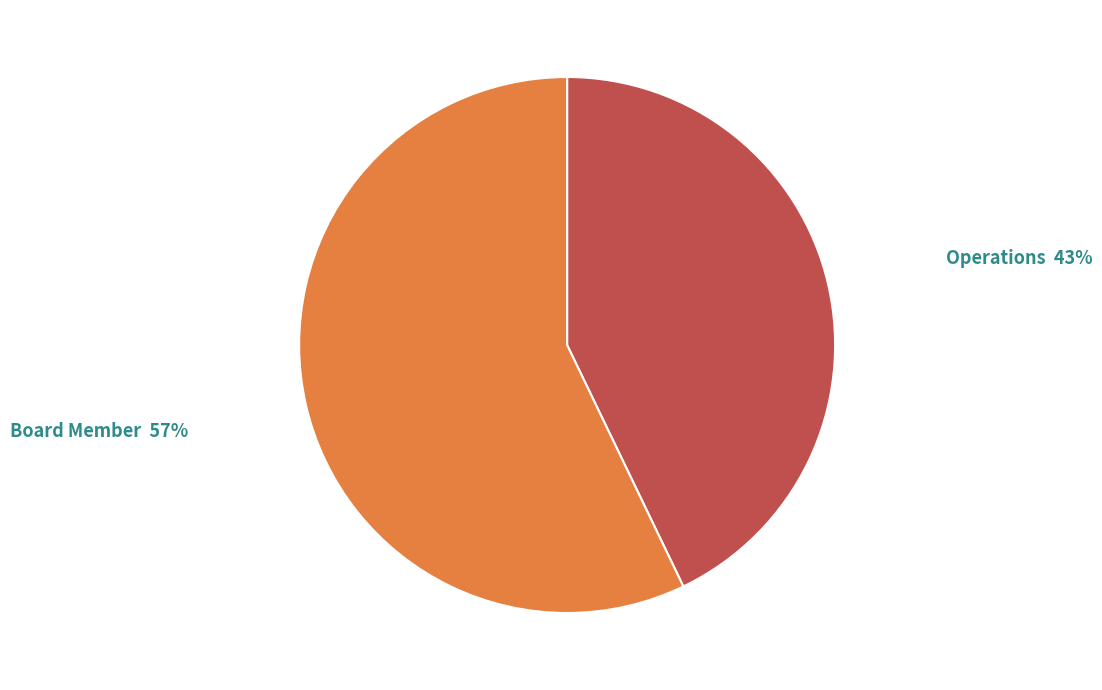

True or false: Operations accounts for 43% of the total.

True